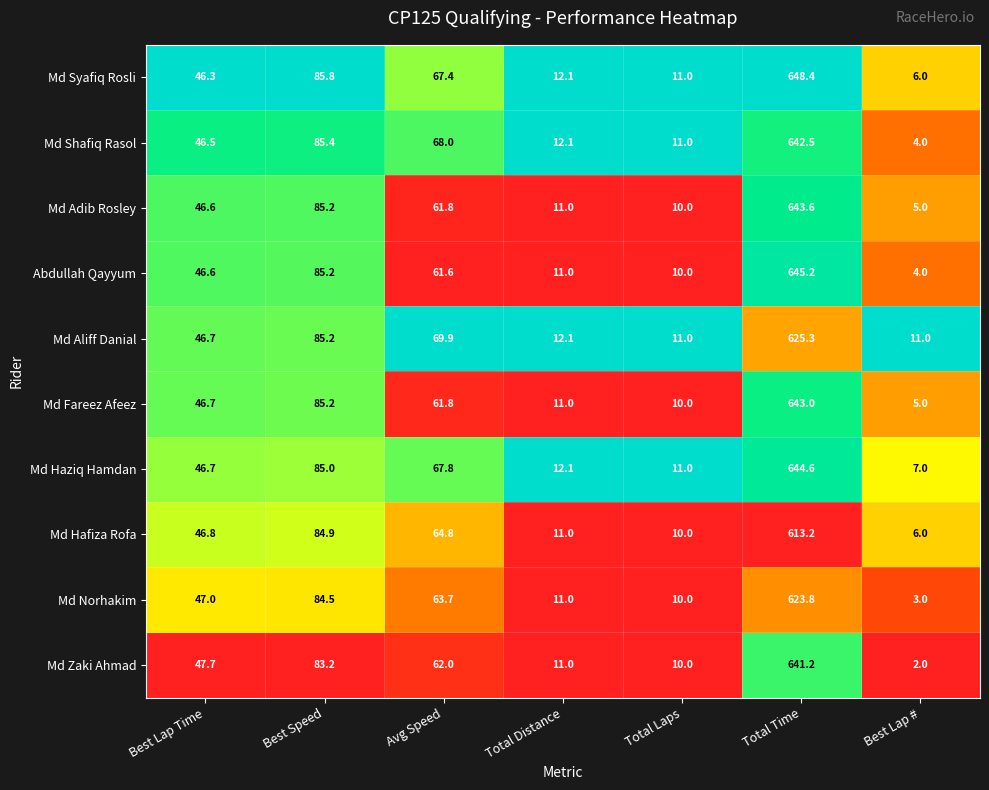

True or false: Md Adib Rosley has a value of 46.6 at Best Lap Time.

True